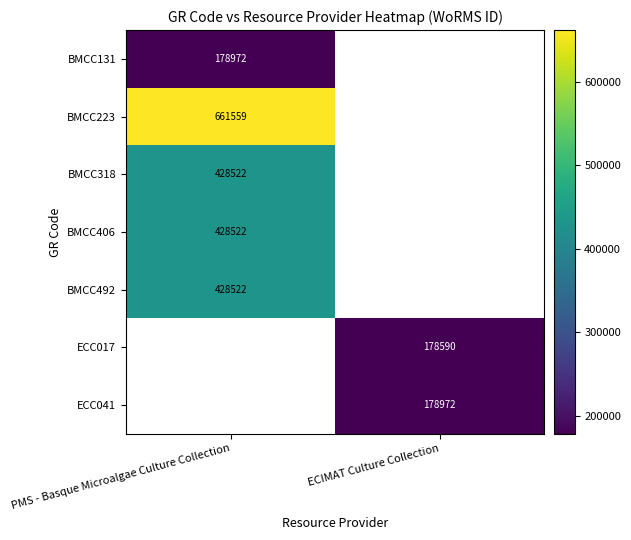

Is it true that BMCC406 equals 294394 at PMS - Basque Microalgae Culture Collection?

False